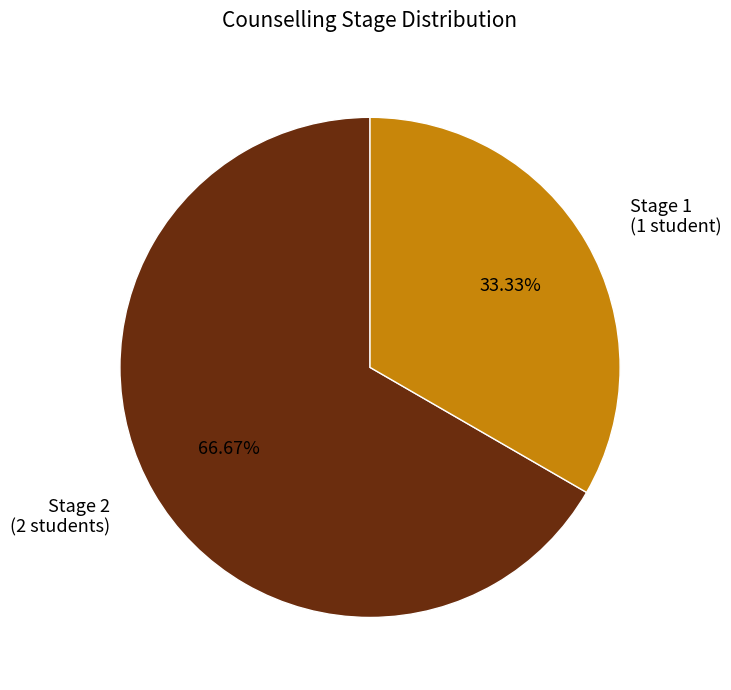

Do Stage 2 (2 students) and Stage 1 (1 student) together represent more than half of the pie?

Yes